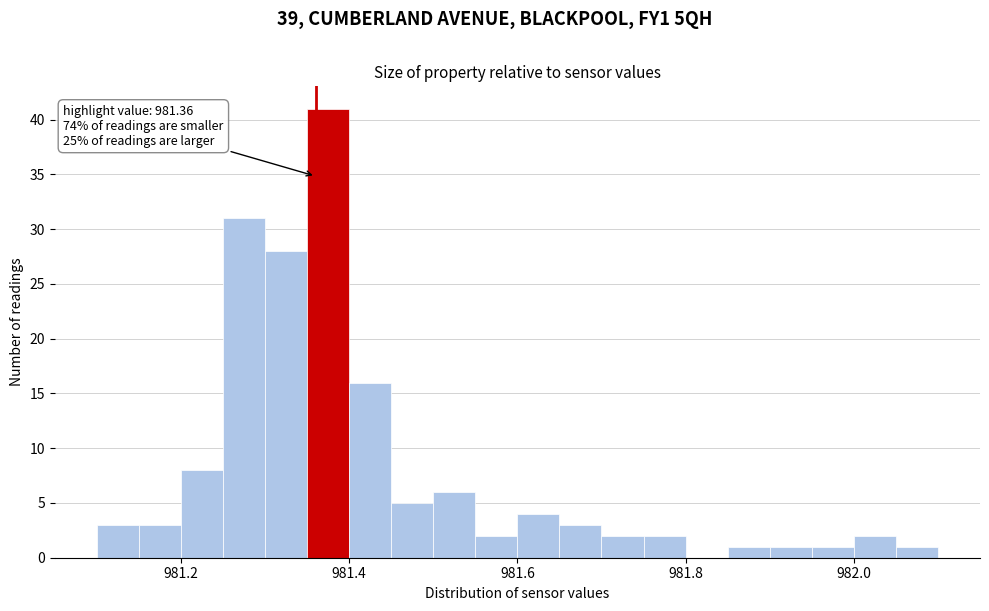

Read against the x-axis, roughly where is the centre of the tallest bar?

981.38